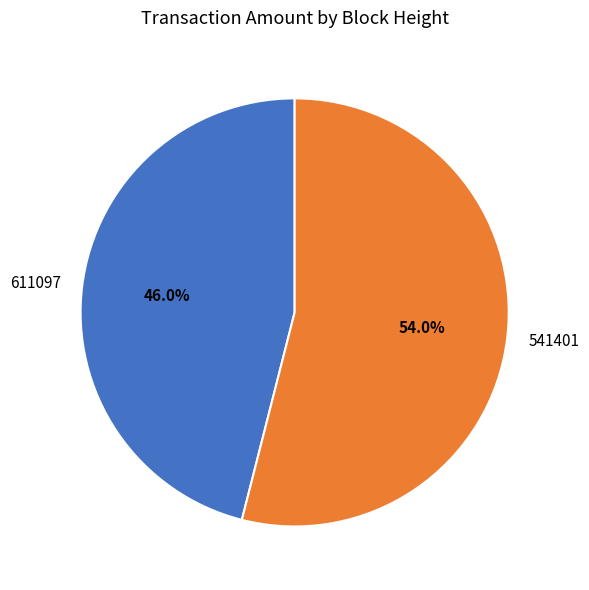

What is the smallest slice in the pie chart?

611097